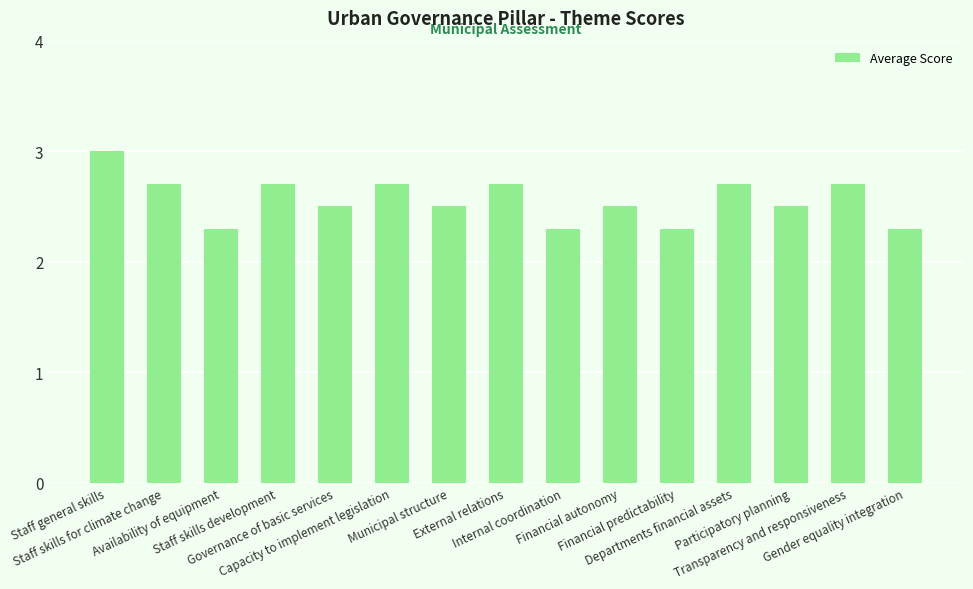

What is the value of the 6th bar from the left?

2.7